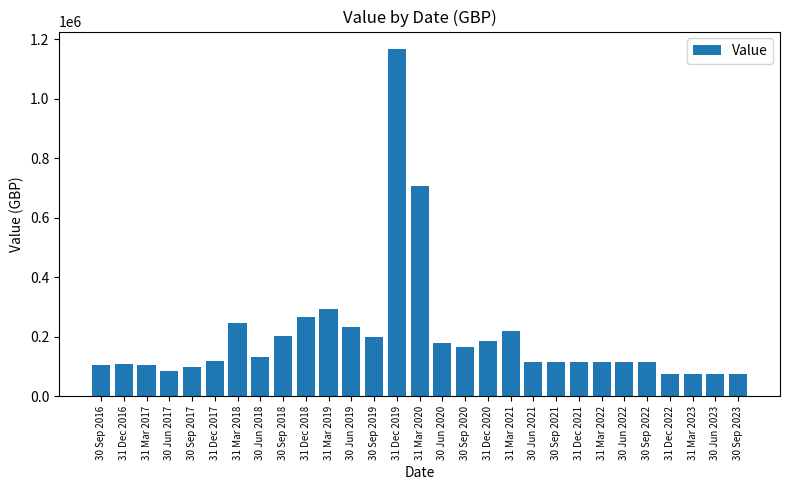

Which label corresponds to the largest value in the chart?

31 Dec 2019